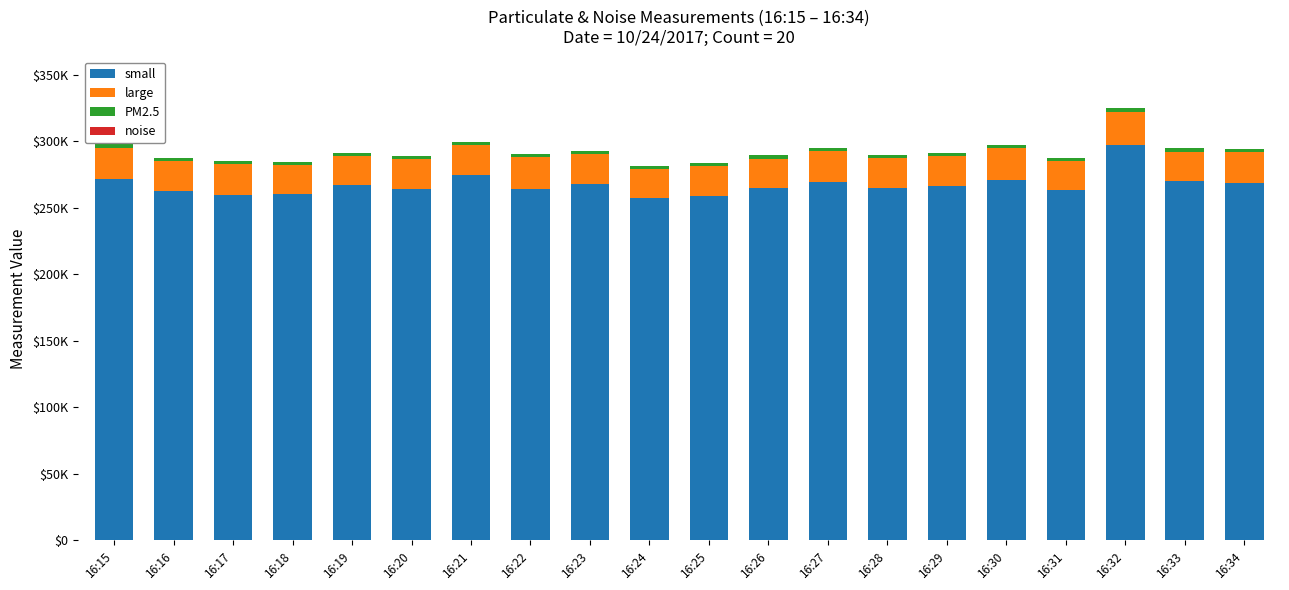

Does the chart contain stacked bars?

Yes